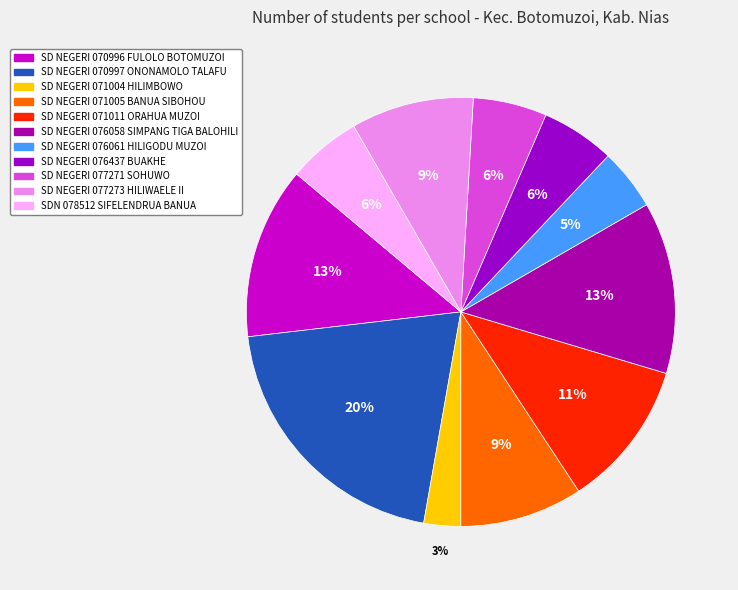

The SD NEGERI 071004 HILIMBOWO slice represents 3% of the pie. True or false?

True